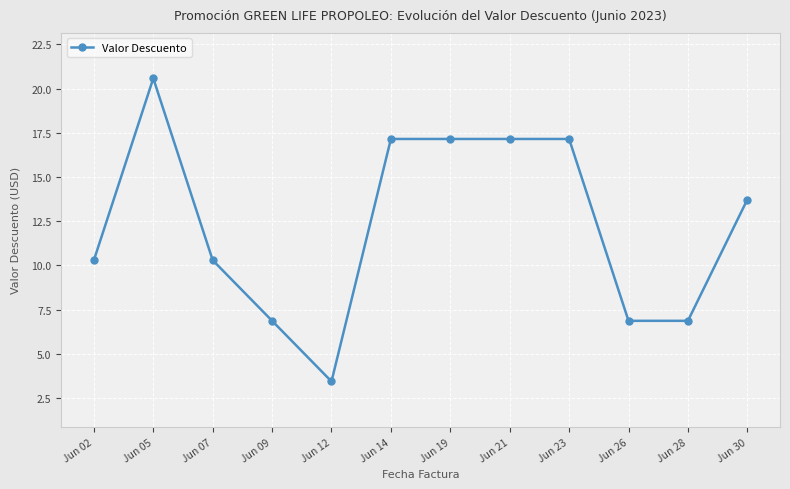

Which label corresponds to the largest value in the chart?

Jun 05